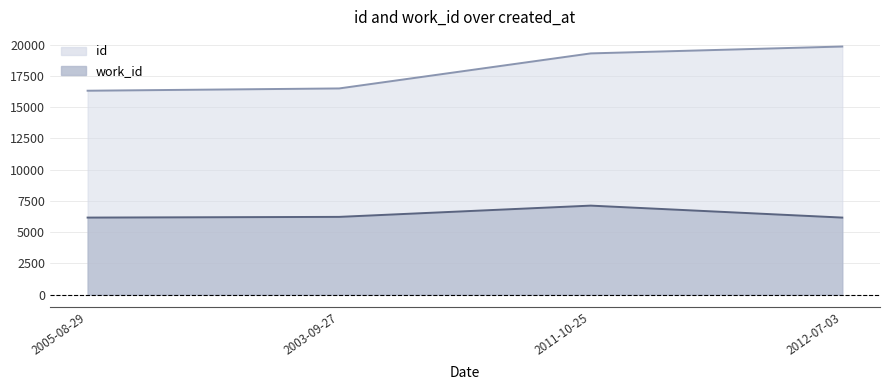

How many lines are shown in the chart?

2